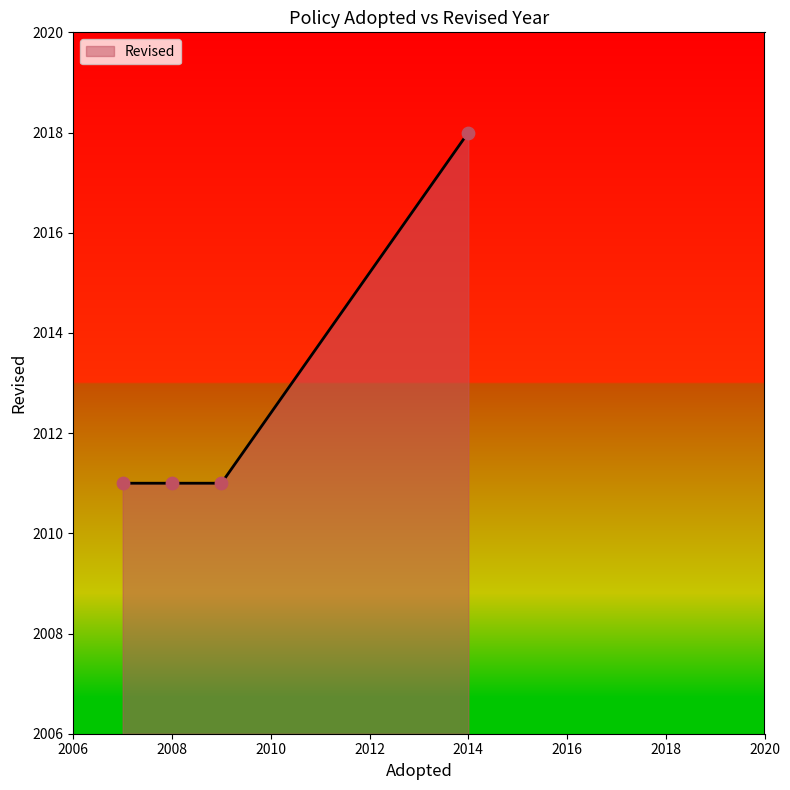

What is the smallest value displayed?

2011